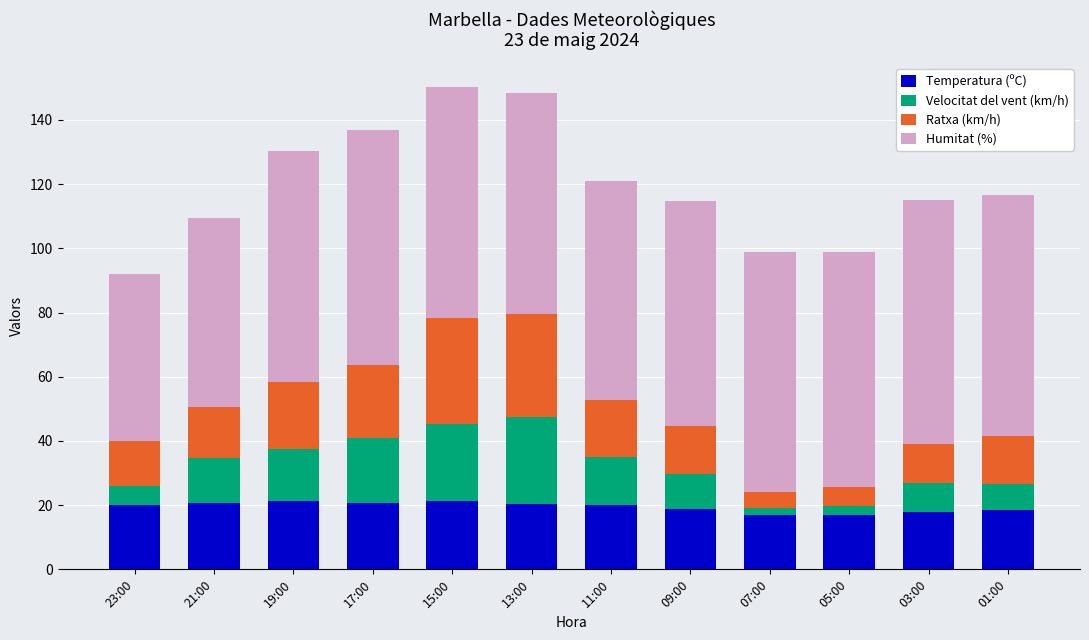

What is the total value across all series at 11:00?

120.9